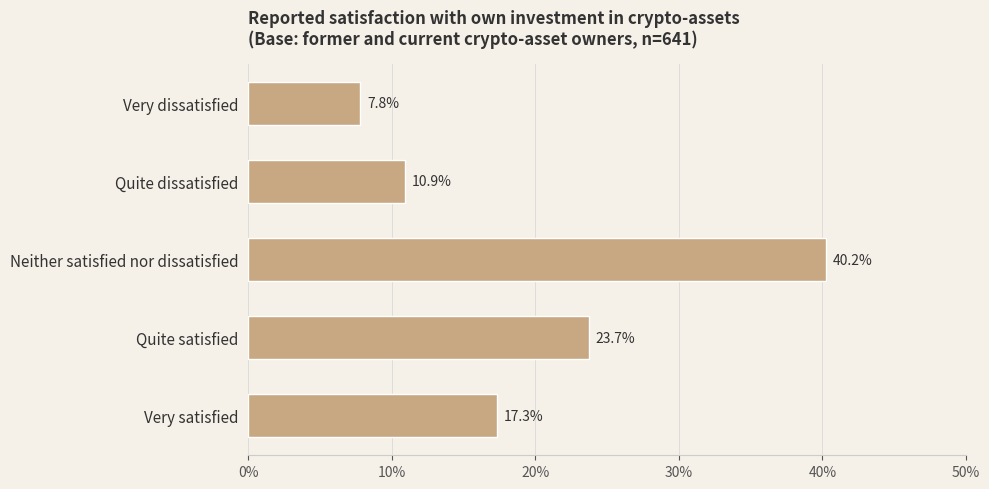

Does the chart contain any negative values?

No